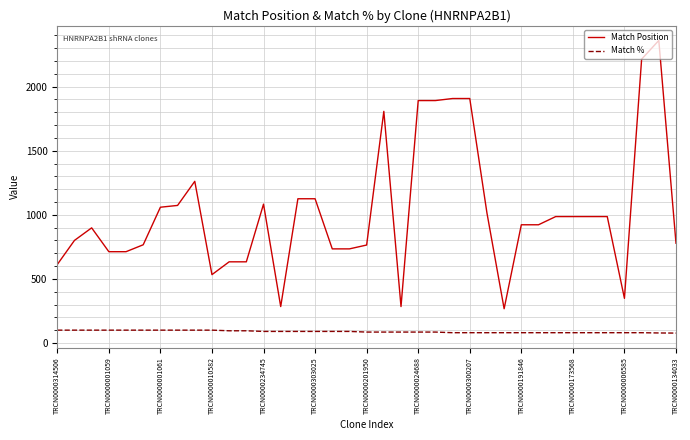

List the series in order of their overall mean, lowest first.

Match %, Match Position